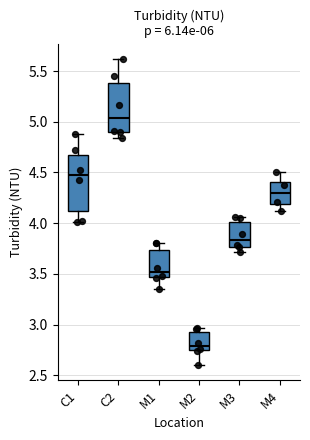

Where is the upper edge of the box for M3 on the y-axis? The values are not printed on the chart, so give them approximately, as read against the axis.

4.00